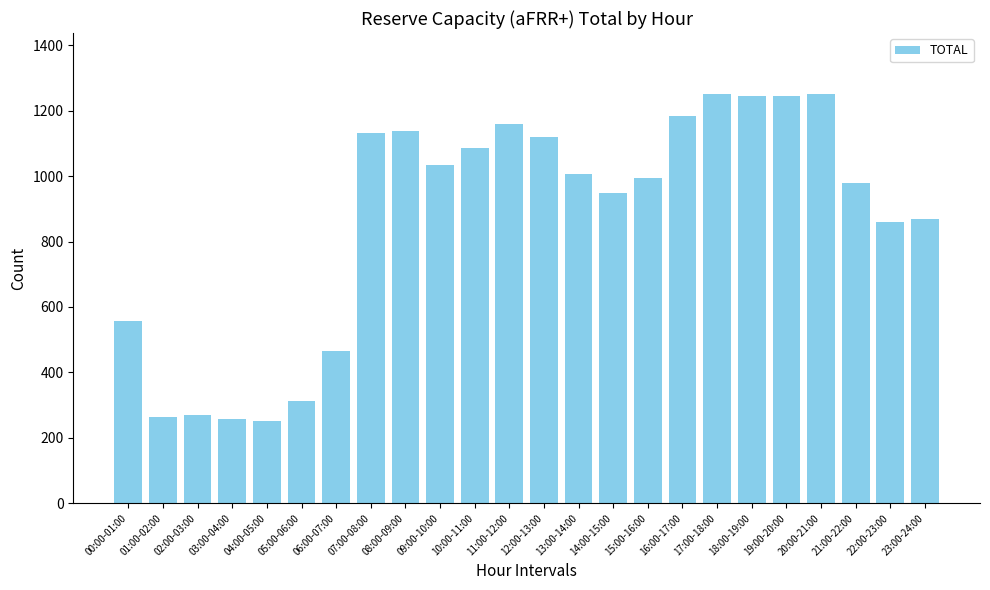

What is the smallest value displayed?

252.1